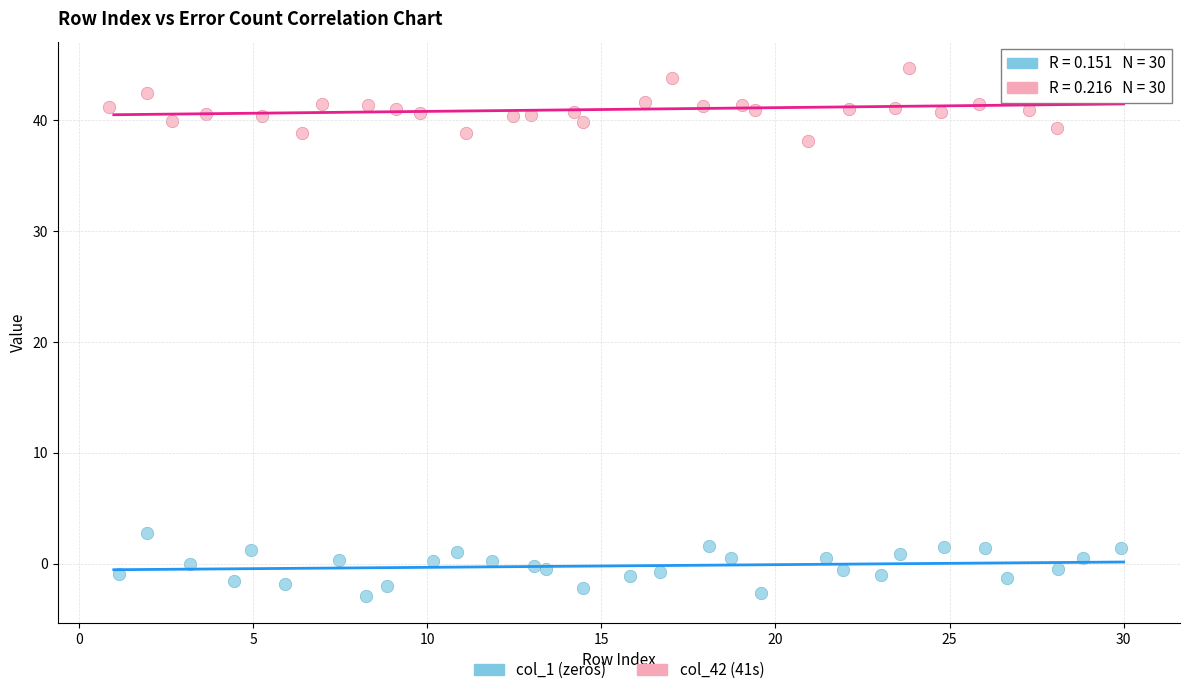

Which series contains the highest Y value?

col_42 (41s)